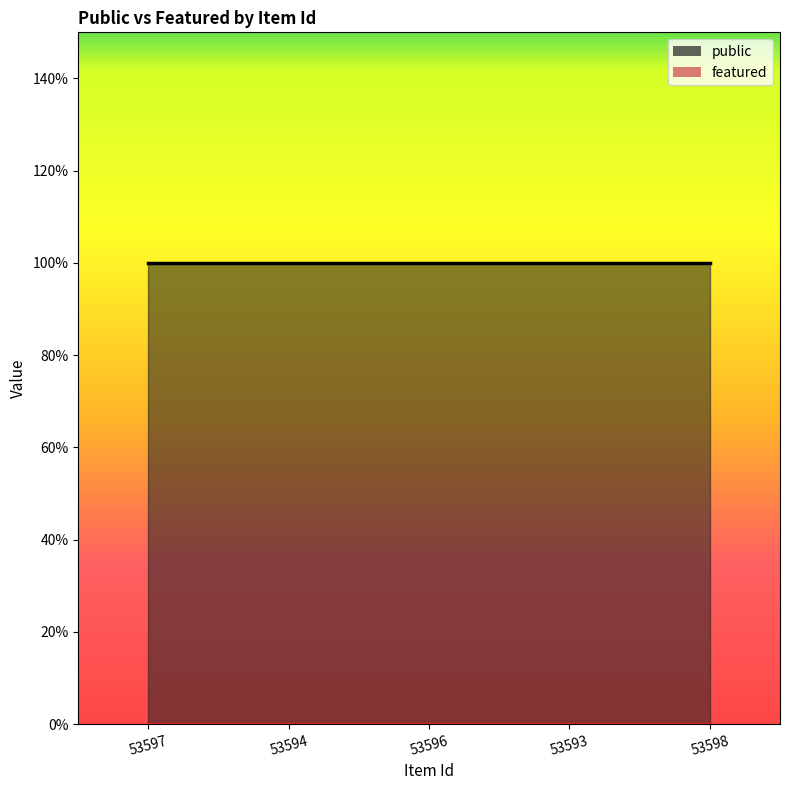

Reading left to right, what are all the values shown in this chart?

public: 1	1	1	1	1
featured: 0	0	0	0	0